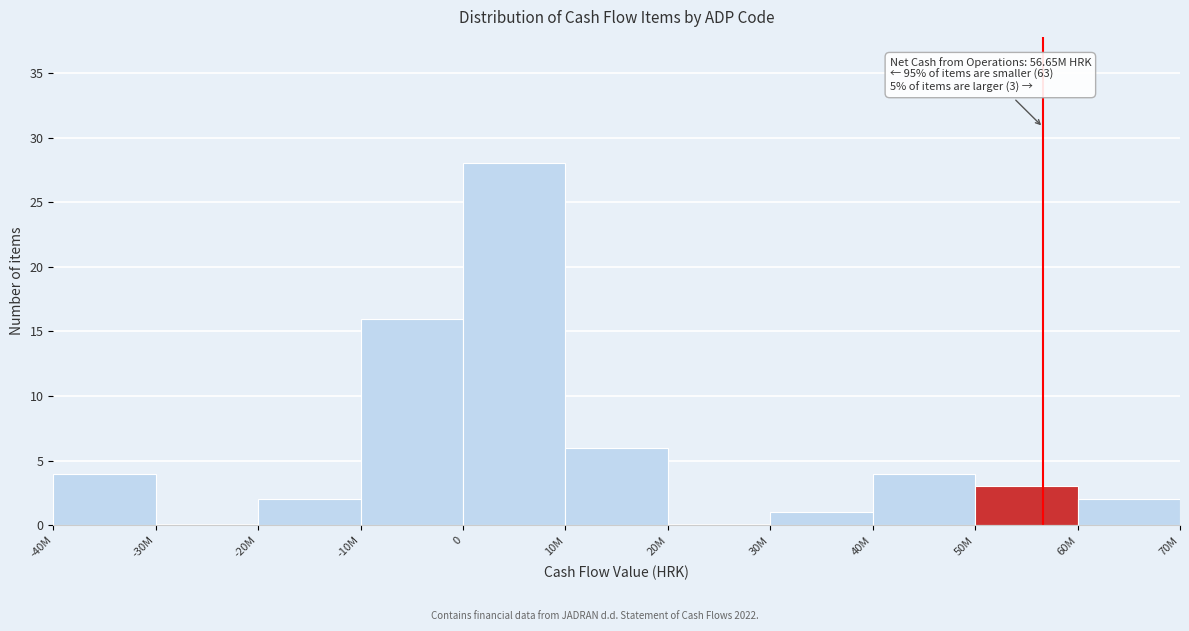

Reading left to right, transcribe all the data shown in this chart.

-40M=4	-30M=0	-20M=2	-10M=16	0=28	10M=6	20M=0	30M=1	40M=4	50M=3	60M=2